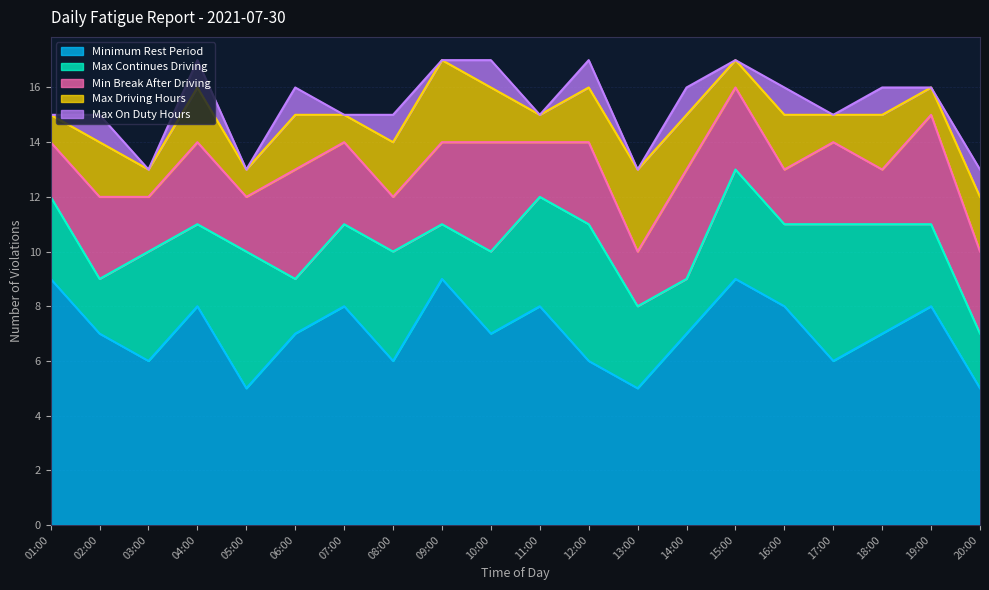

Is it true that Max Driving Hours equals 1 at 05:00?

True